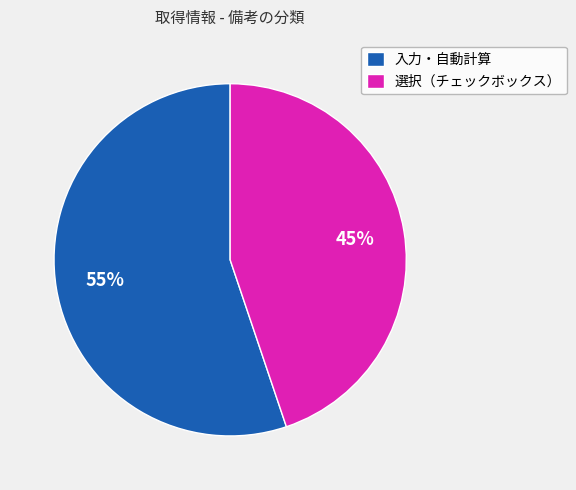

To the nearest percent, what is the difference between the largest and smallest slice percentages?

10%